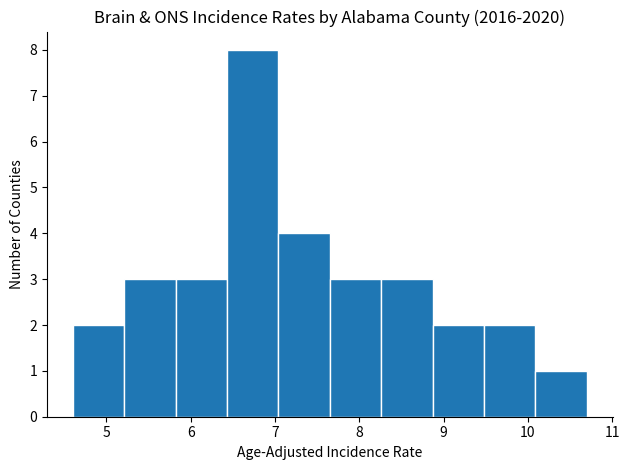

Reading left to right, transcribe this chart: for each bar, give the range it covers on the x-axis and its height. Neither the bar edges nor the heights are printed on the chart, so give them approximately, as read against the axes.

4.60 to 5.21: 2
5.21 to 5.82: 3
5.82 to 6.43: 3
6.43 to 7.04: 8
7.04 to 7.65: 4
7.65 to 8.26: 3
8.26 to 8.87: 3
8.87 to 9.48: 2
9.48 to 10.09: 2
10.09 to 10.70: 1